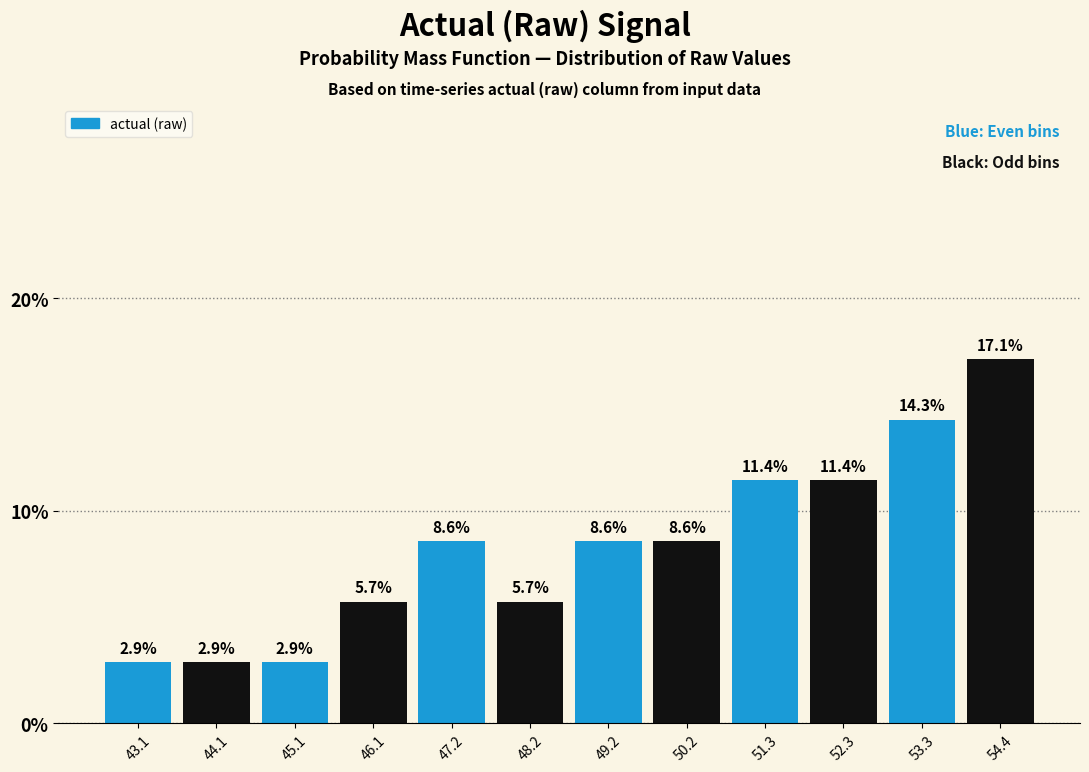

Reading left to right, list every bar in this chart as the range it spans on the x-axis followed by its height. The bar edges are not printed on the chart, so give them approximately, as read against the axis.

42.6 to 43.6: 2.9
43.6 to 44.6: 2.9
44.6 to 45.6: 2.9
45.6 to 46.6: 5.7
46.6 to 47.6: 8.6
47.6 to 48.8: 5.7
48.8 to 49.8: 8.6
49.8 to 50.8: 8.6
50.8 to 51.8: 11.4
51.8 to 52.8: 11.4
52.8 to 53.8: 14.3
53.8 to 54.8: 17.1